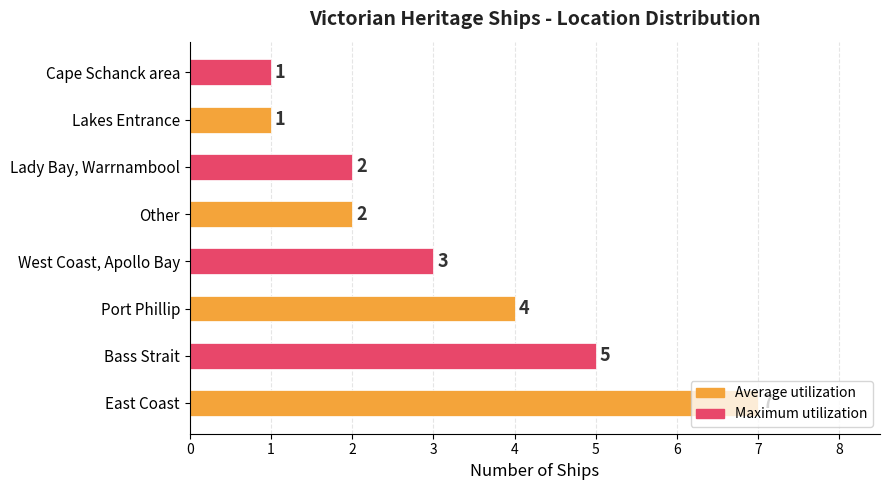

What is the difference between the maximum and minimum values?

6